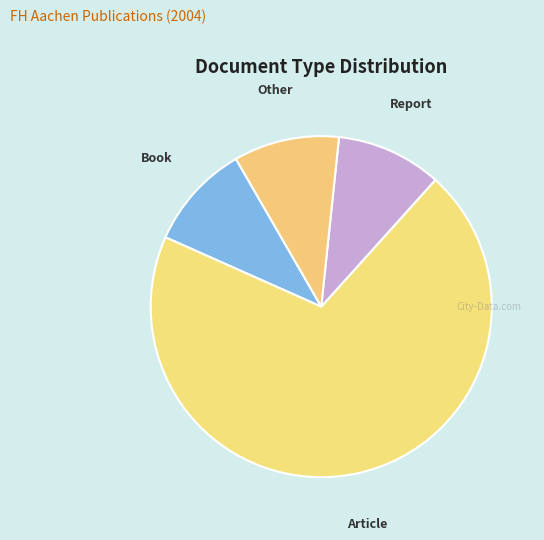

Between Other and Article, which is larger?

Article